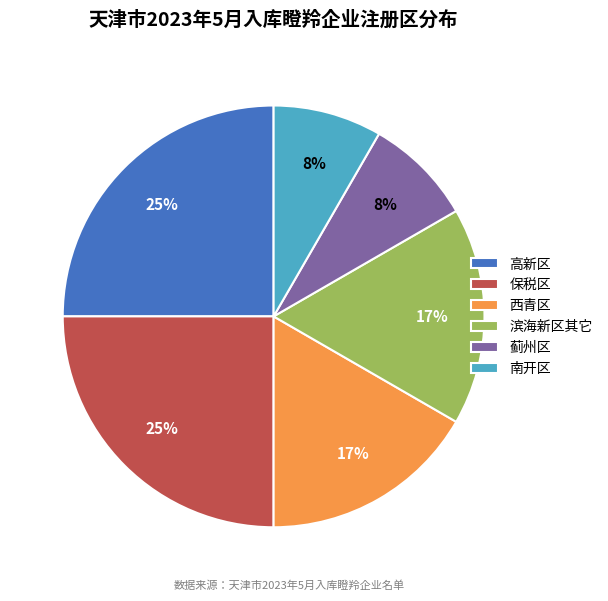

Is it true that 保税区 is 19% of the pie?

False